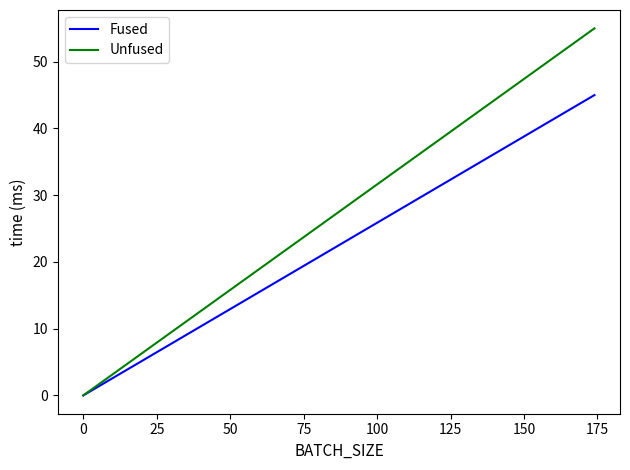

What is the highest value of the Unfused series?

55.0